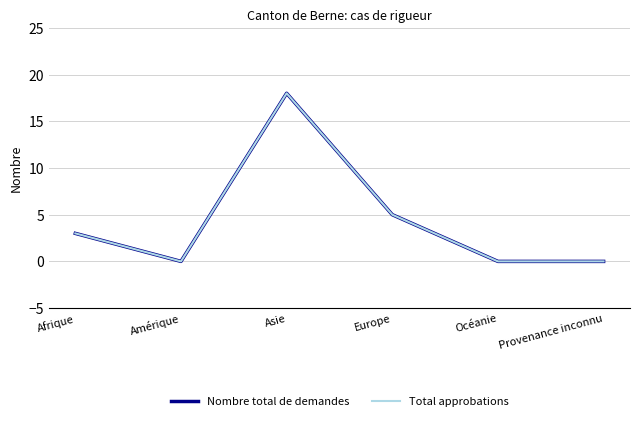

Which series changed the most between Asie and Provenance inconnu?

Nombre total de demandes